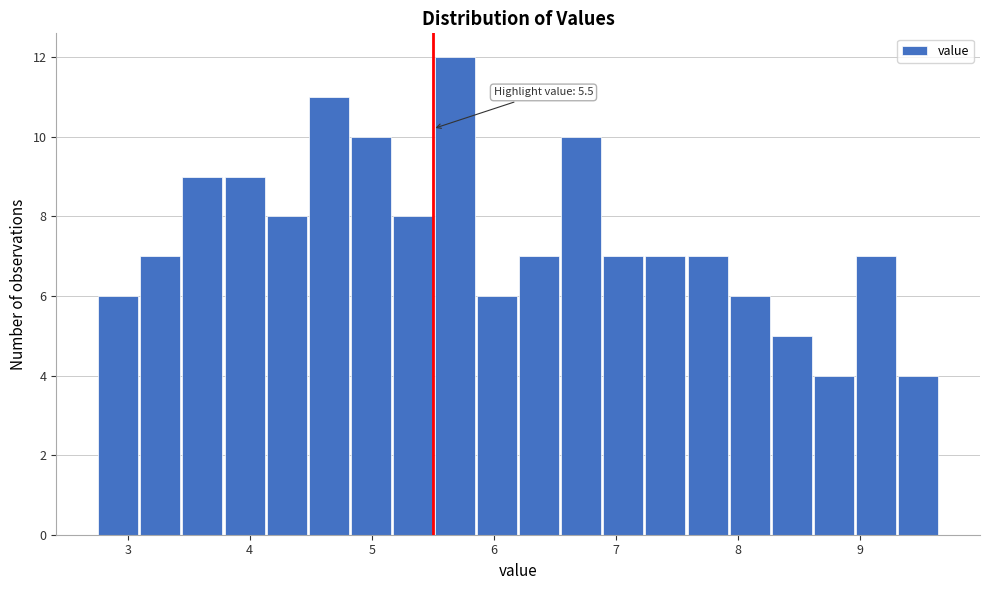

Read against the x-axis, roughly where is the centre of the tallest bar?

5.7